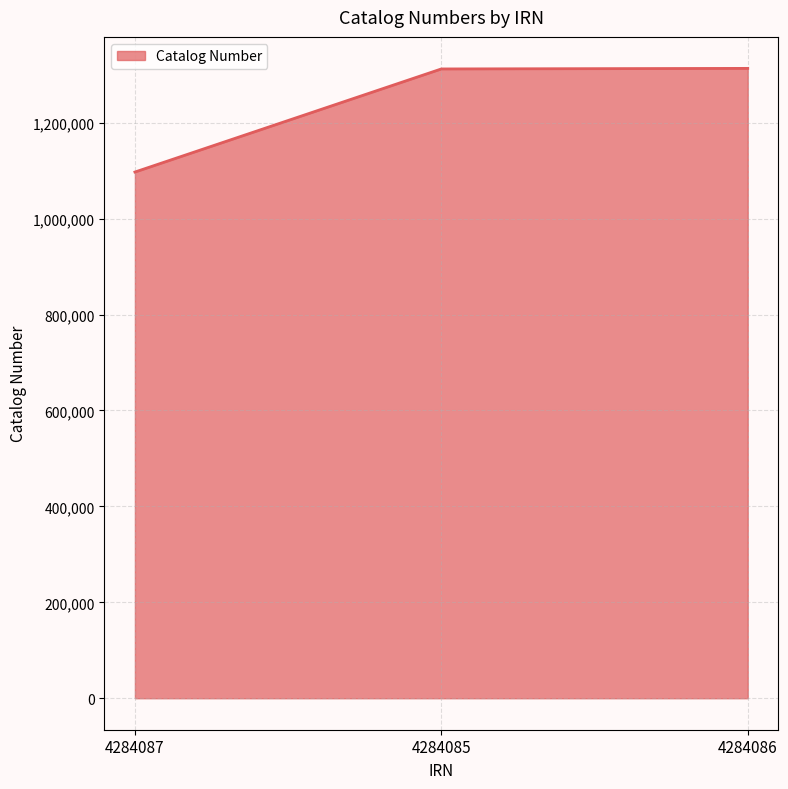

How many values are below 1311962?

1